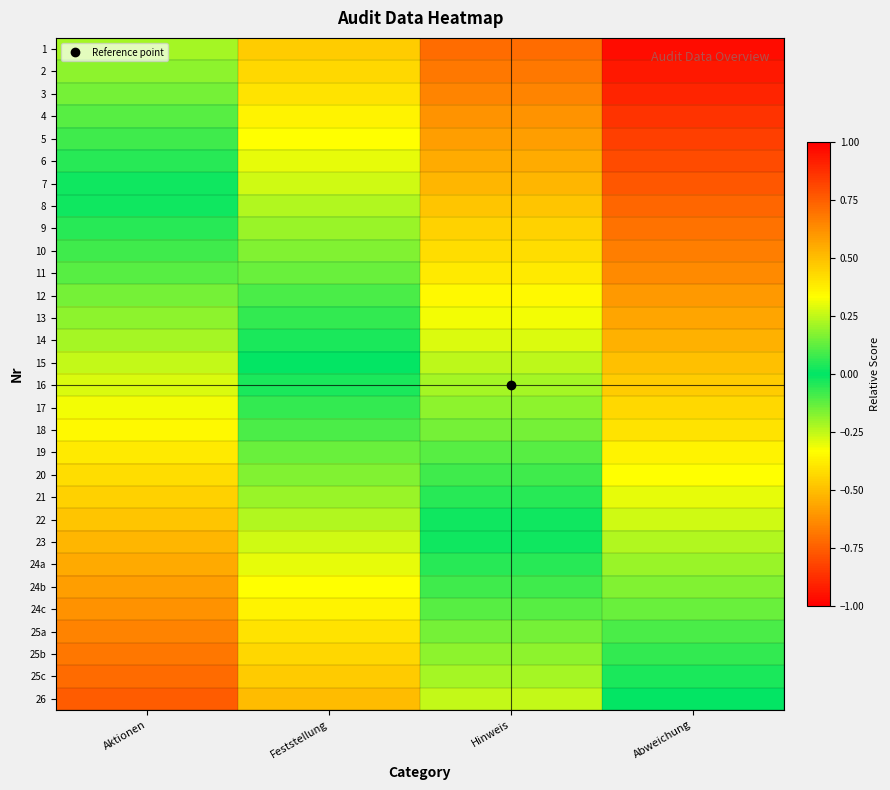

What is the total value across all series at Hinweis?

-7.0